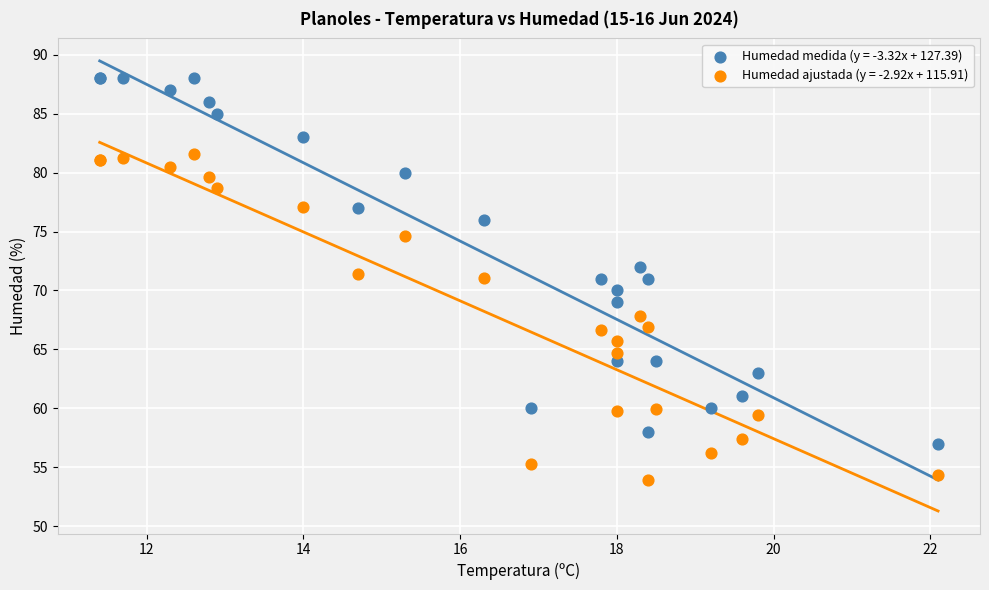

Which series reaches the maximum Y coordinate?

Humedad medida (y = -3.32x + 127.39)